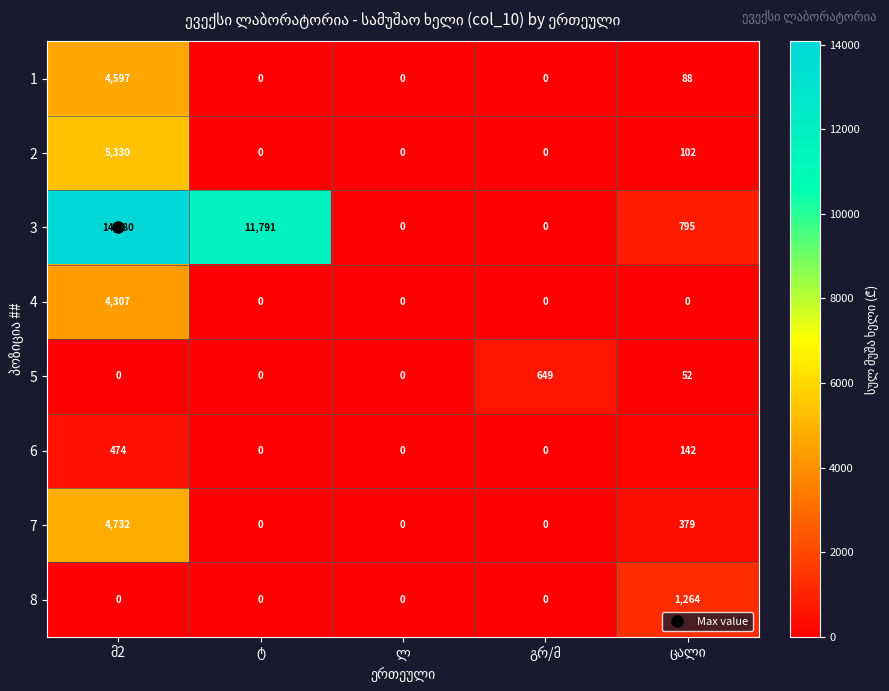

List the series in order of their peak value, lowest first.

6, 5, 8, 4, 1, 7, 2, 3